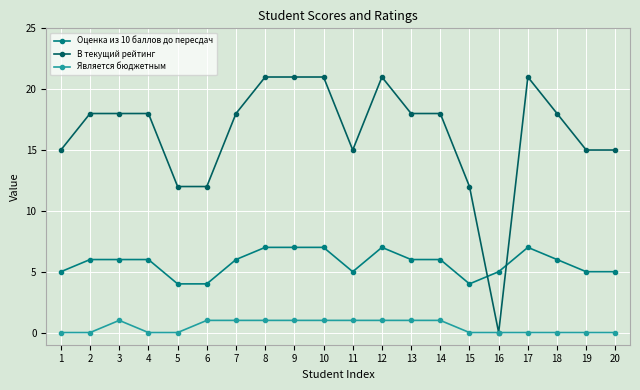

How many intersections are there between В текущий рейтинг and Оценка из 10 баллов до пересдач?

2